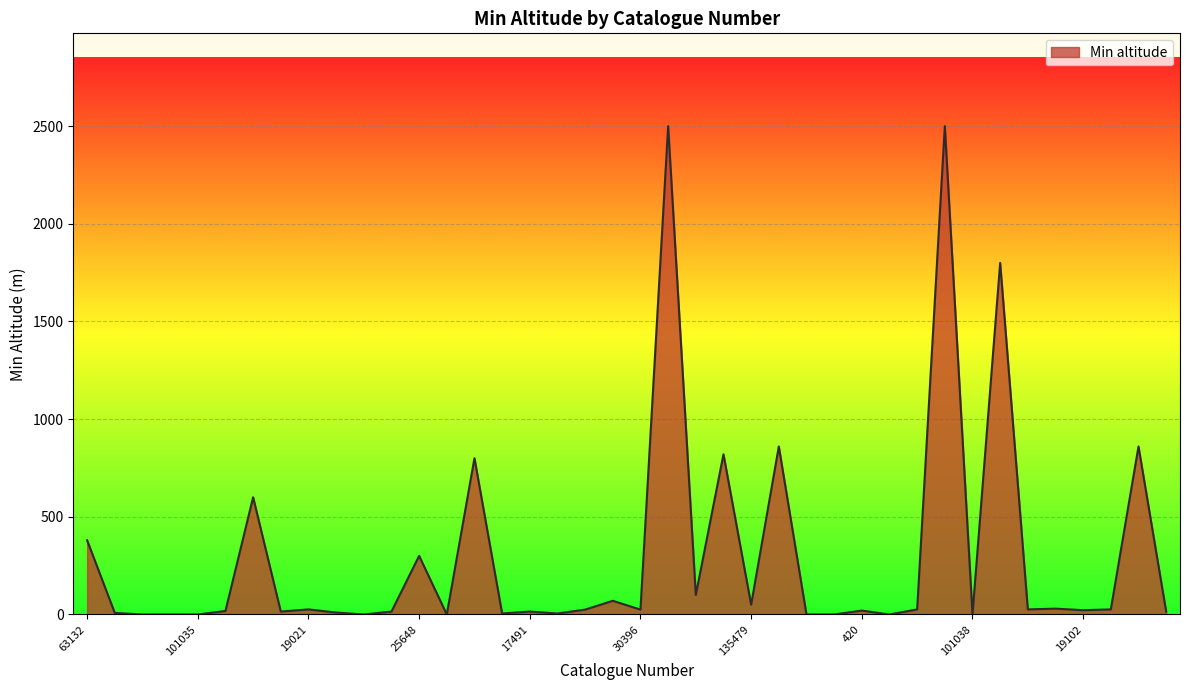

What is the greatest value displayed?

2500